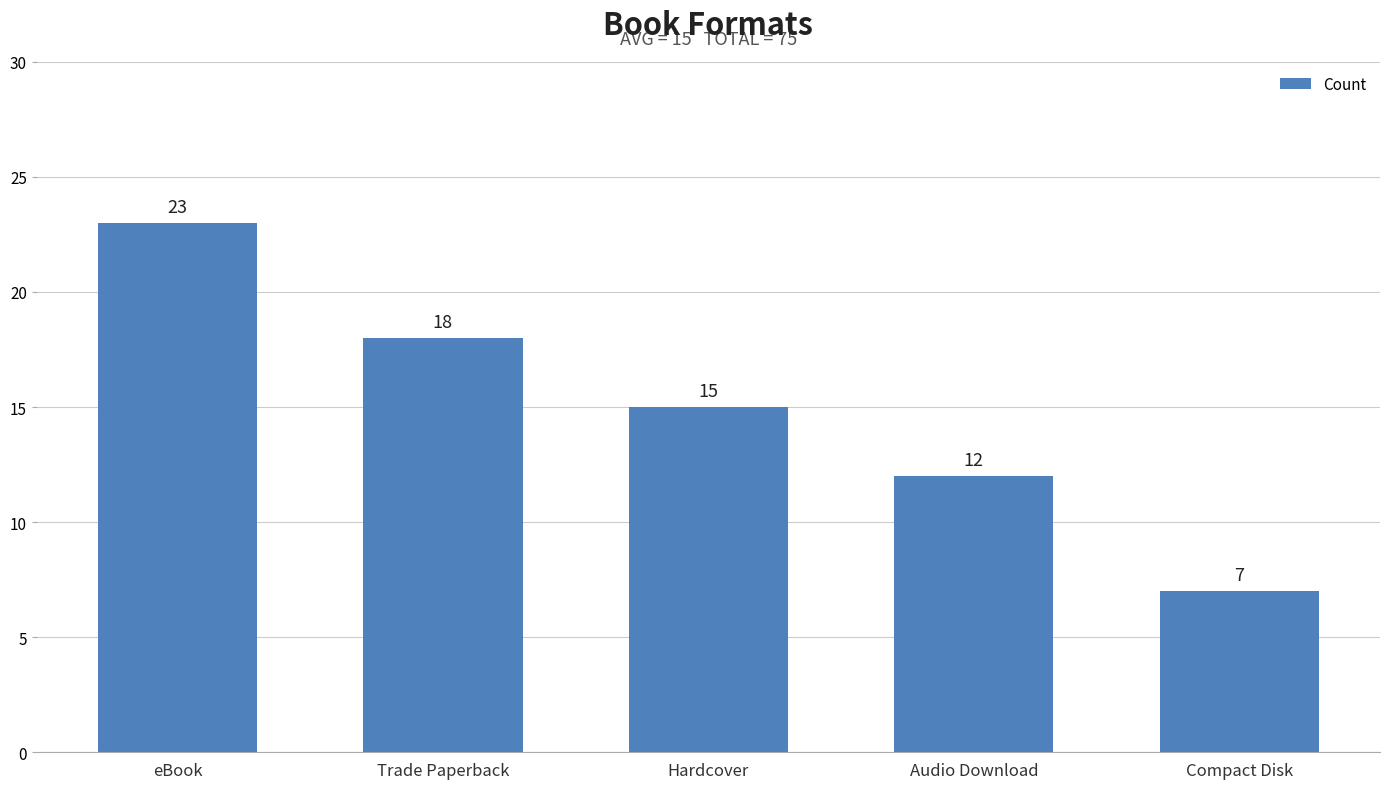

True or false: the data shows 8 at eBook.

False